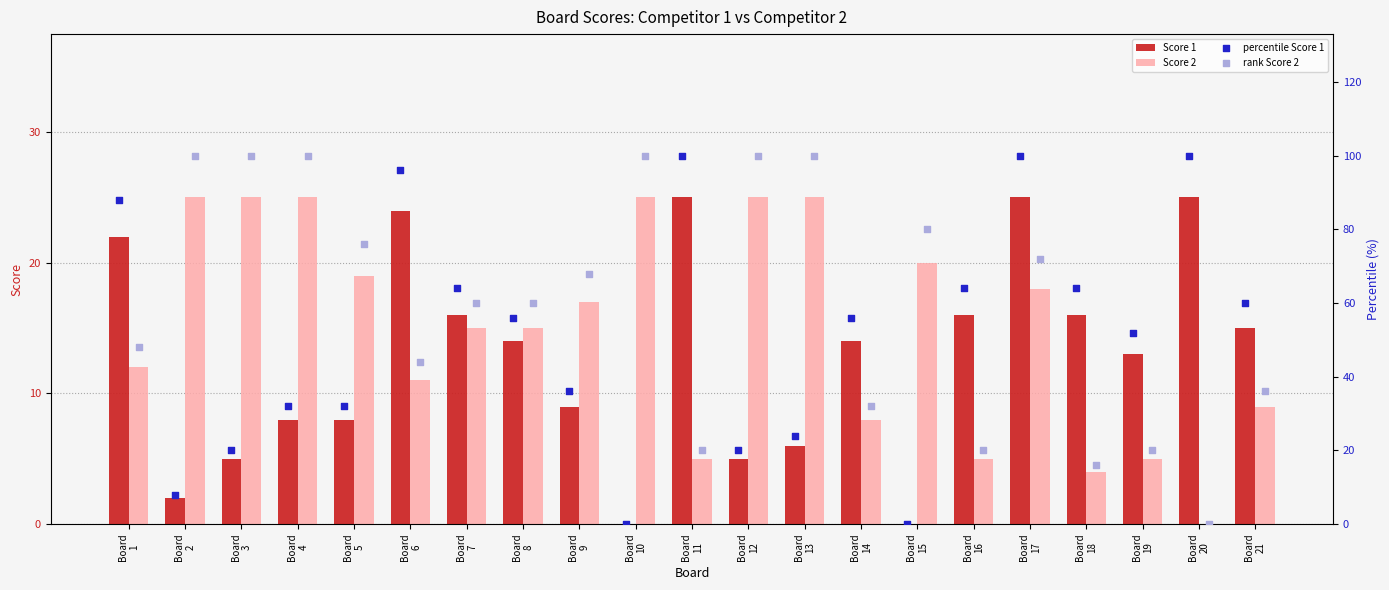

What are all the series names shown in the legend?

Score 1, Score 2, percentile Score 1, rank Score 2